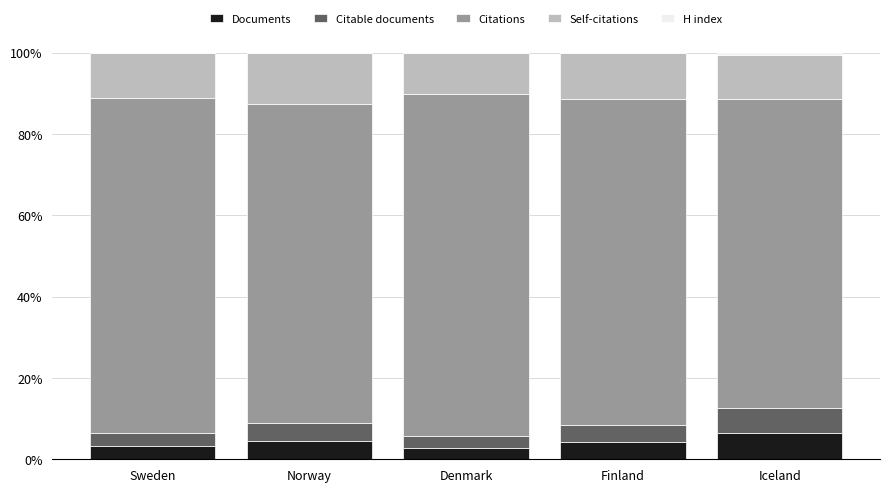

Are the bars grouped side by side (vs. stacked)?

No